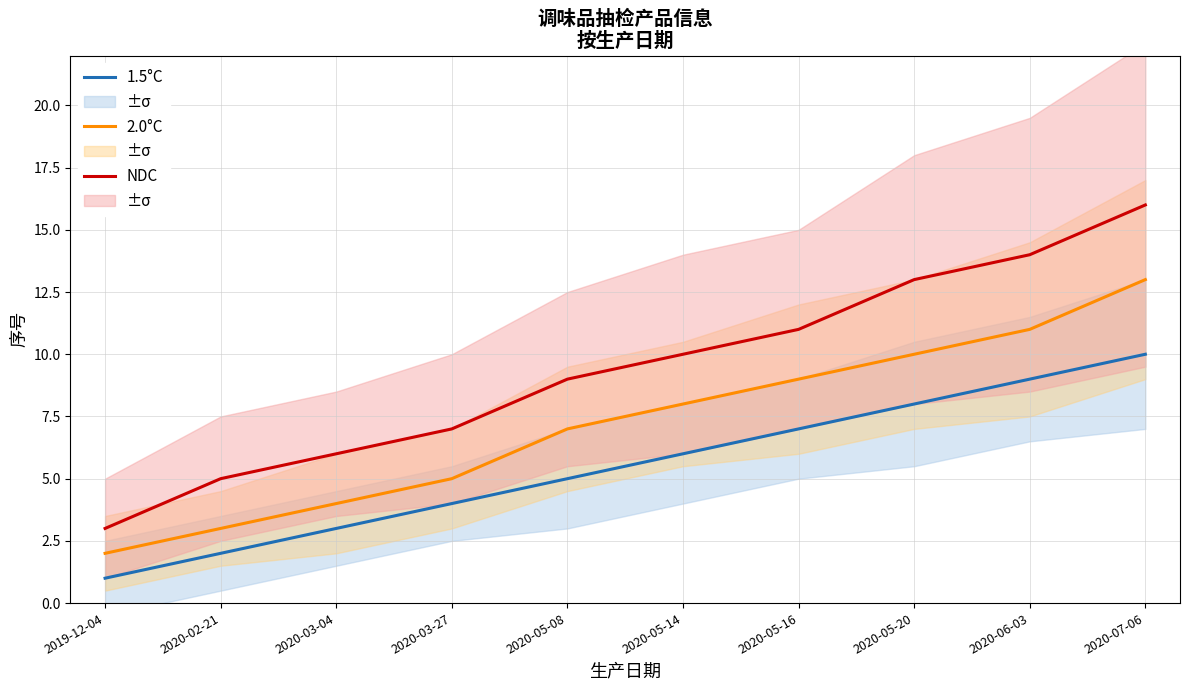

What is the total value across all series at 2020-05-16?

27